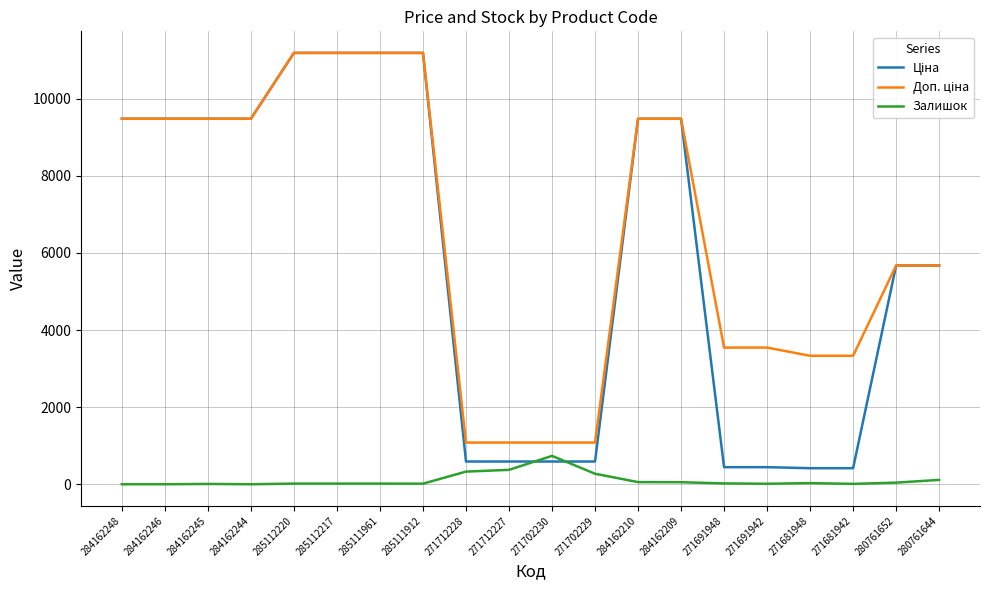

What is the maximum value shown in the chart?

11188.2